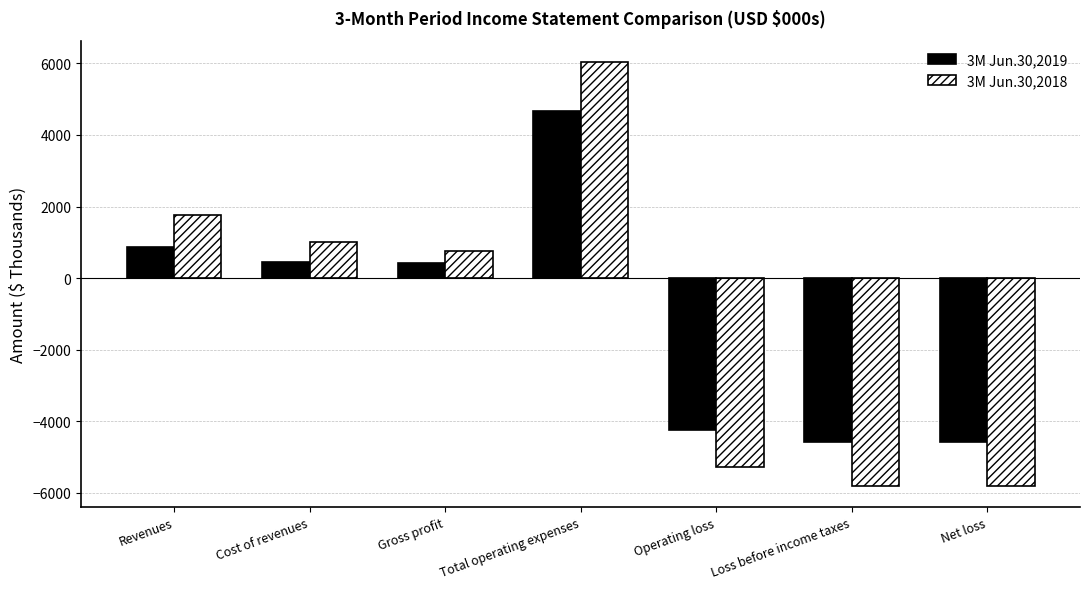

How many groups of bars are there?

7